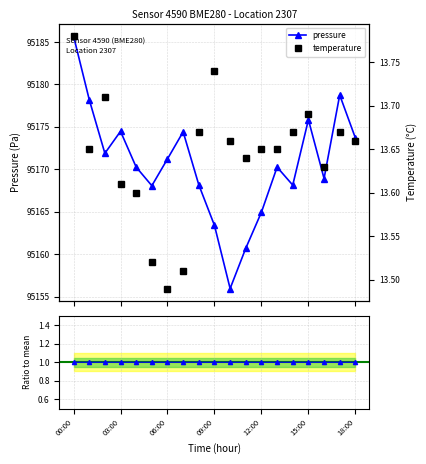

Reading left to right, what are all the values shown in this chart?

pressure: 00:00=95185.7	01:00=95178.2	02:00=95171.9	03:00=95174.5	04:00=95170.2	05:00=95168.1	06:00=95171.2	07:00=95174.4	08:00=95168.2	09:00=95163.4	10:00=95155.9	11:00=95160.7	12:00=95164.9	13:00=95170.2	14:00=95168.1	15:00=95175.8	16:00=95168.9	17:00=95178.8	18:00=95173.7
temperature: 00:00=13.8	01:00=13.7	02:00=13.7	03:00=13.6	04:00=13.6	05:00=13.5	06:00=13.5	07:00=13.5	08:00=13.7	09:00=13.7	10:00=13.7	11:00=13.6	12:00=13.7	13:00=13.7	14:00=13.7	15:00=13.7	16:00=13.6	17:00=13.7	18:00=13.7